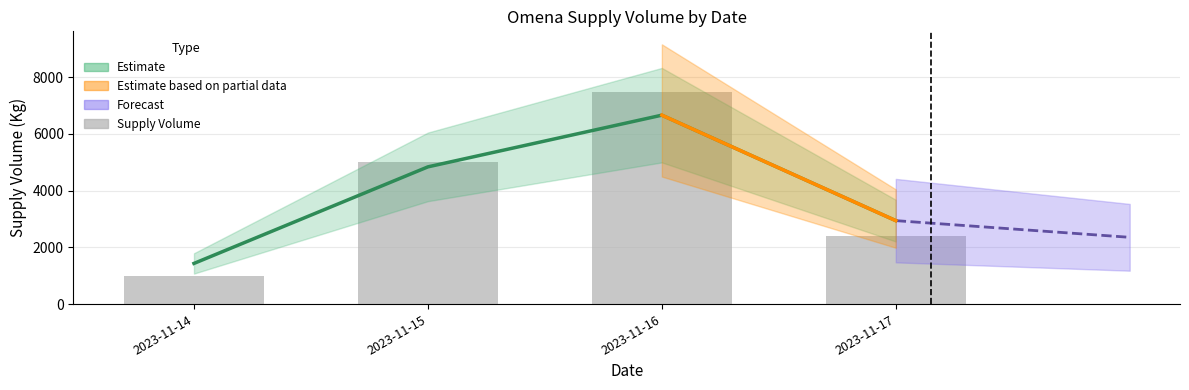

Reading left to right, transcribe all the data shown in this chart.

2023-11-14=1005	2023-11-15=5000	2023-11-16=7460	2023-11-17=2400